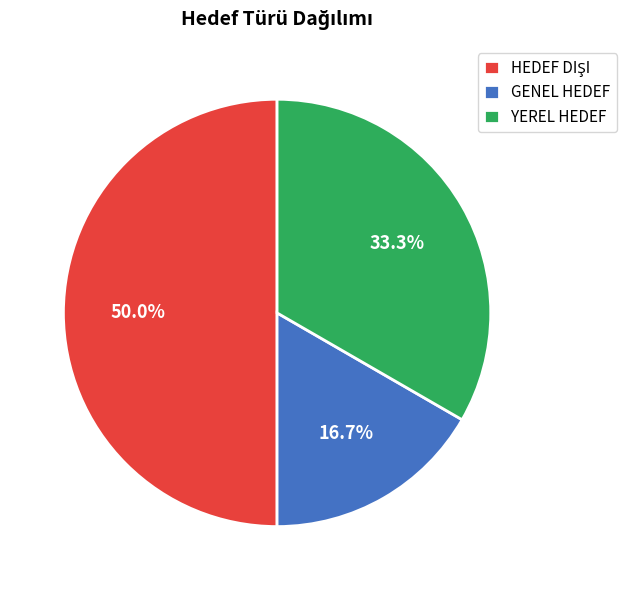

Is GENEL HEDEF the majority of the pie?

No